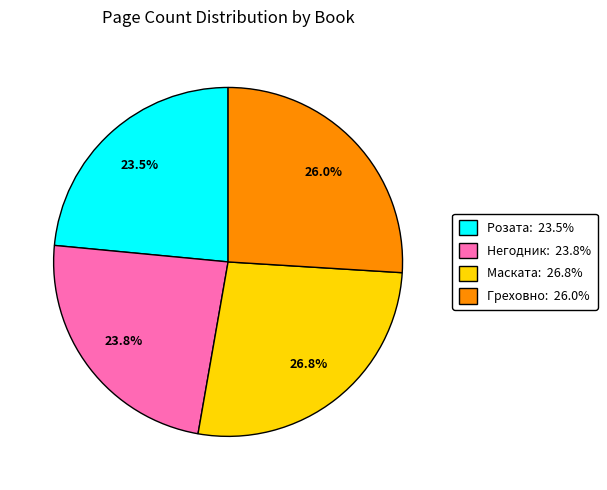

To the nearest percent, what is the difference between the largest and smallest slice percentages?

3%